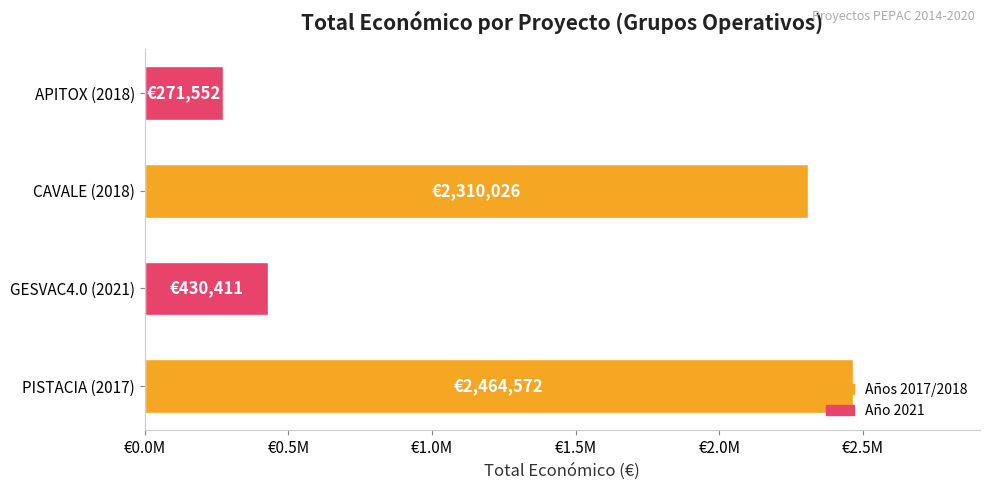

What is the average value?

1369140